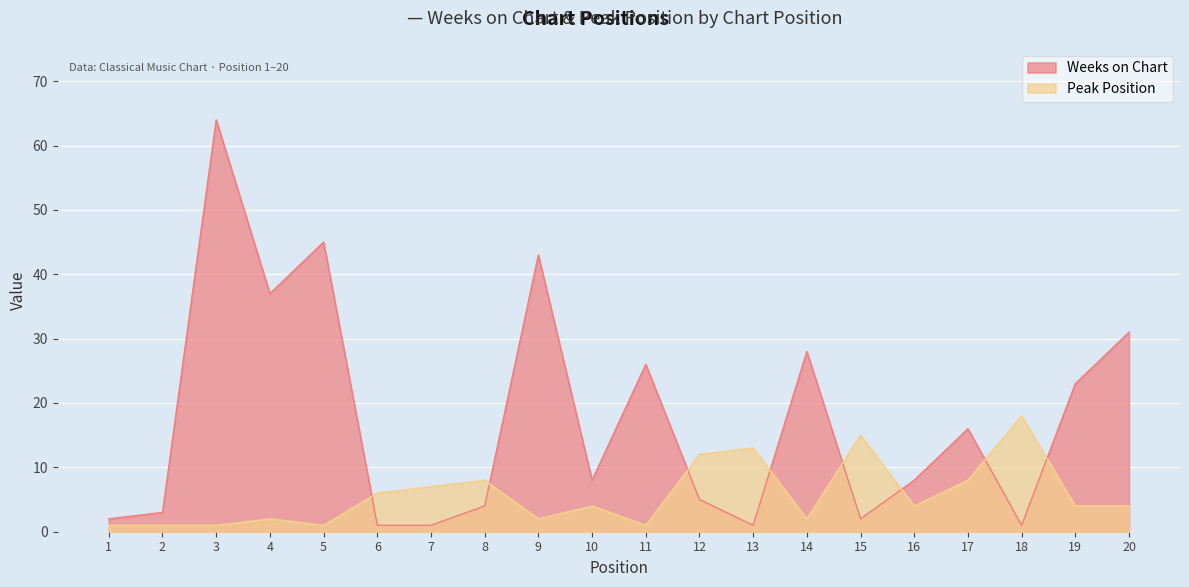

Where does the Peak Position series first go above 4?

6